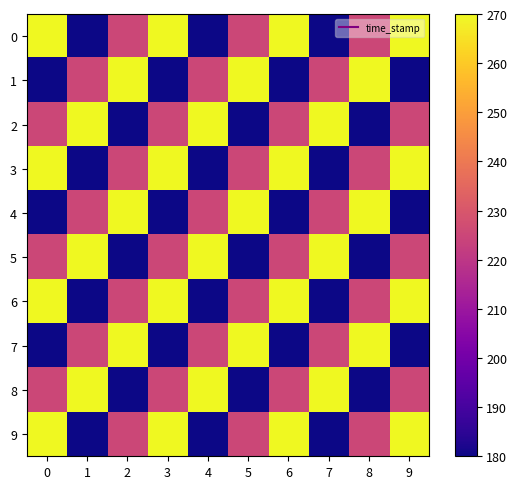

Rank the series at 8 from highest to lowest value.

1, 4, 7, 0, 3, 6, 9, 2, 5, 8